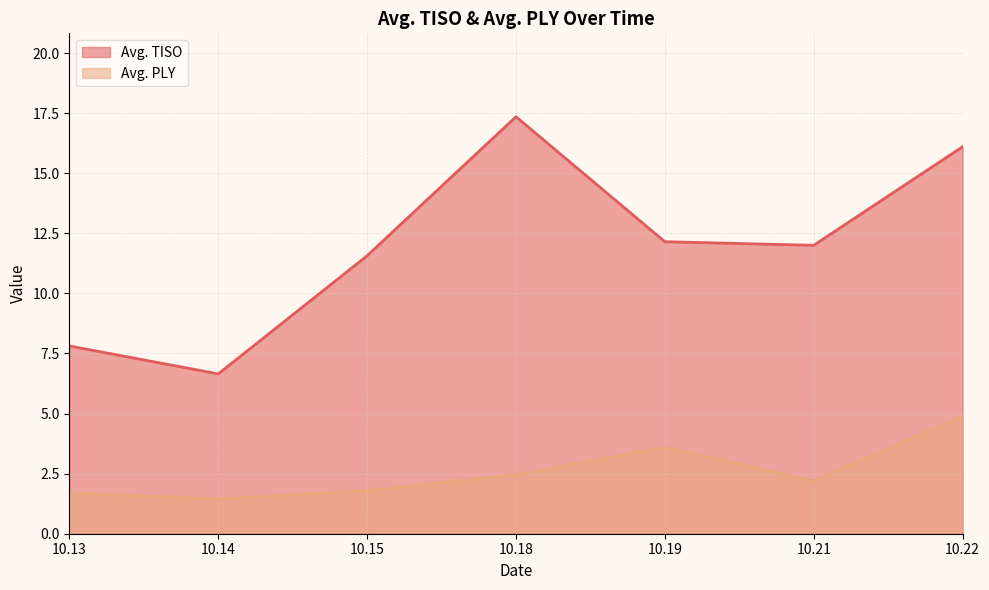

How many lines are shown in the chart?

2